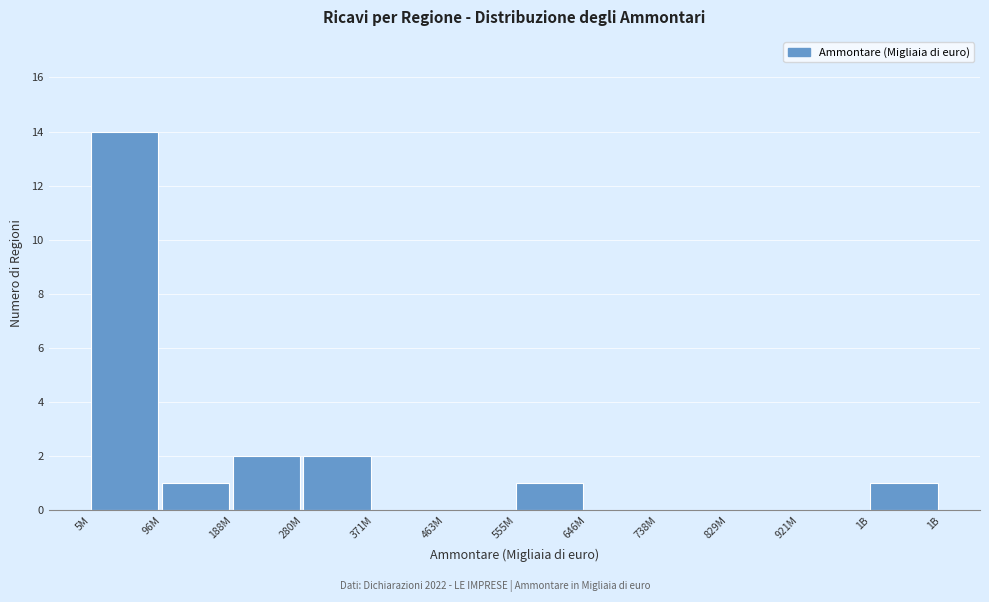

Reading right to left, what are all the values shown in this chart?

1B=1	921M=0	829M=0	738M=0	646M=0	555M=1	463M=0	371M=0	280M=2	188M=2	96M=1	5M=14